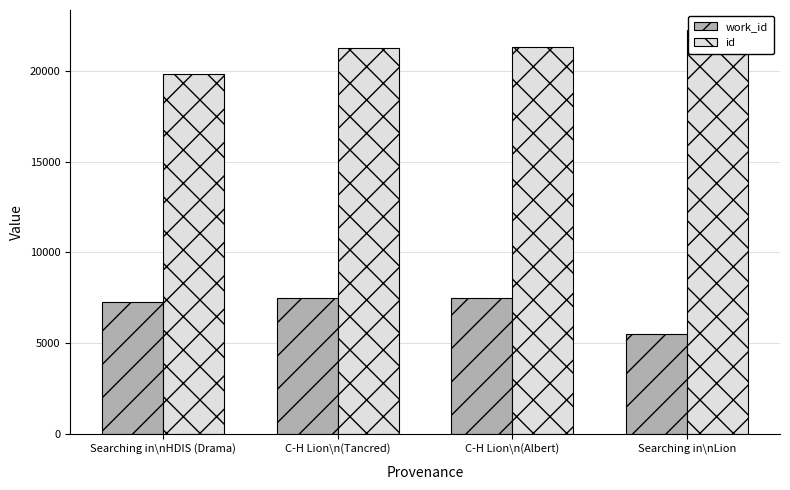

Count the number of categories in the chart.

4